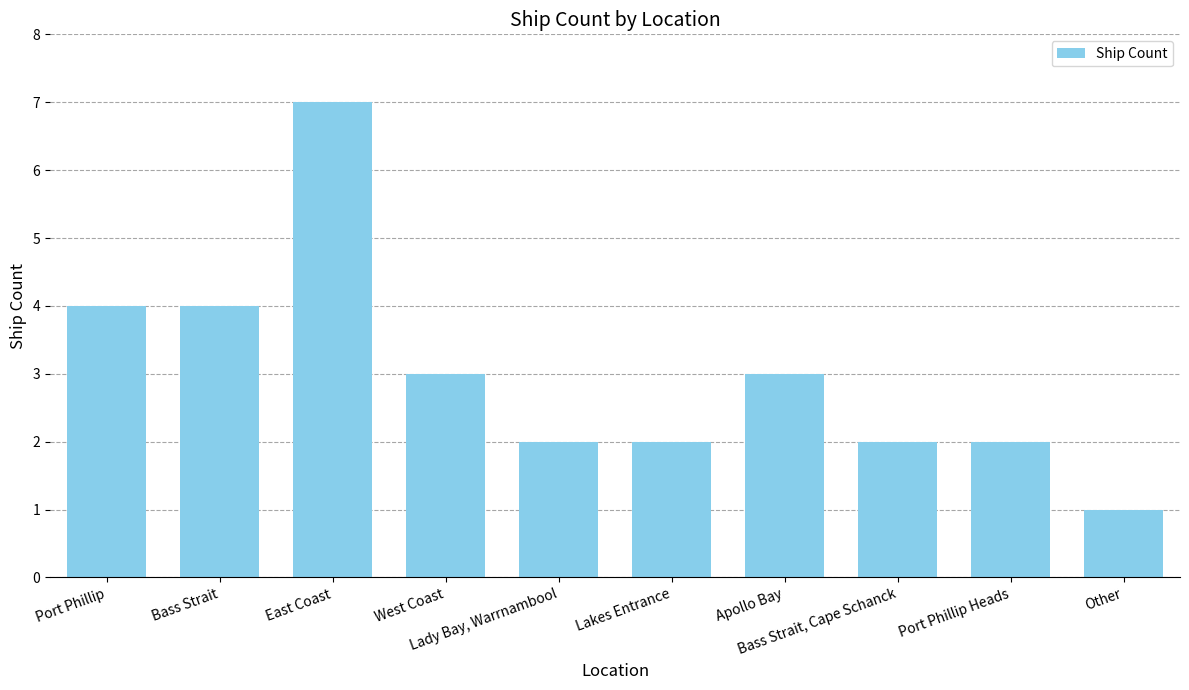

What is the difference between the second highest and second lowest values?

2